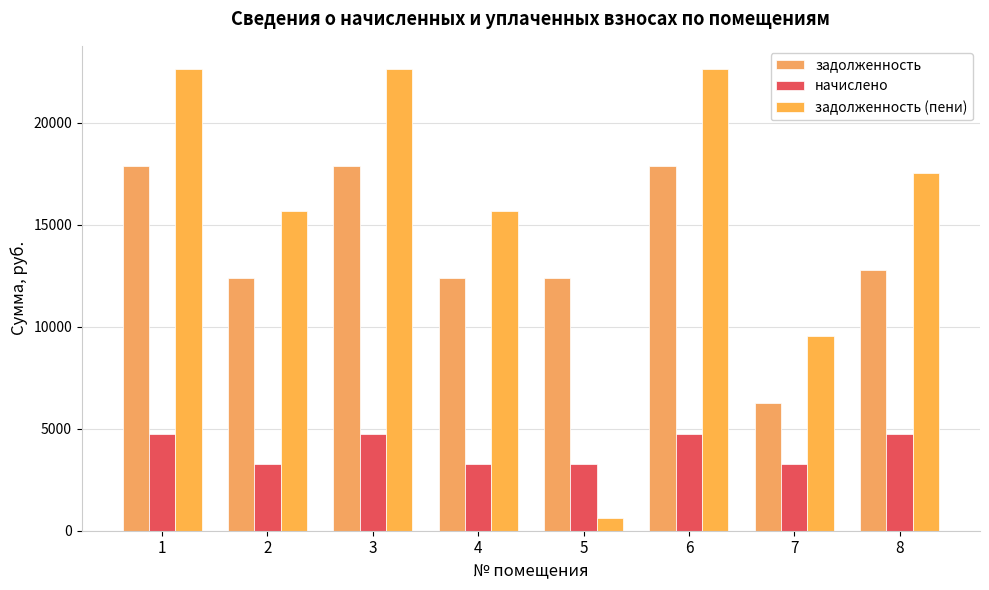

Is the value of задолженность at 7 greater than the value of начислено at 2?

Yes